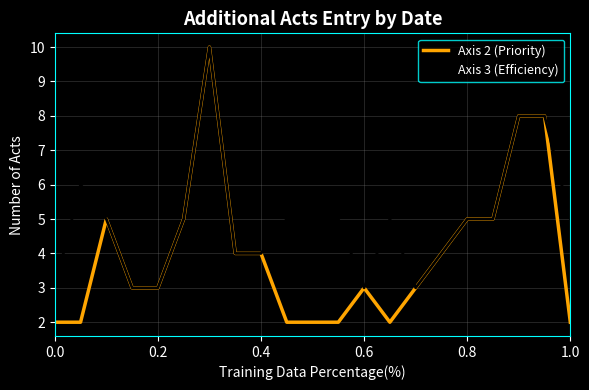

Rank the series by their average value, from lowest to highest.

Axis 2 (Priority), Axis 3 (Efficiency)